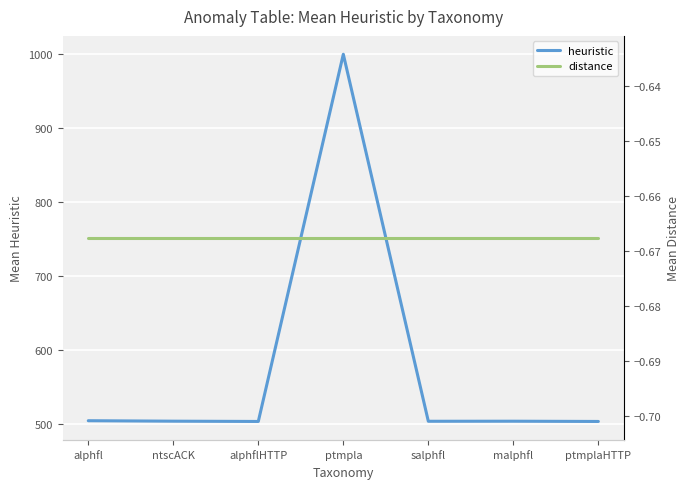

What is the sum of all heuristic values?

4019.0